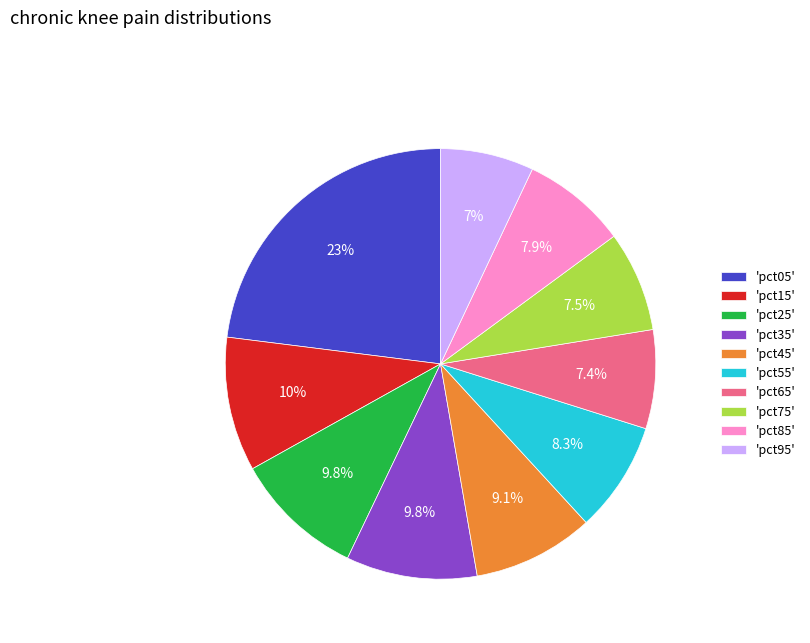

Which category has the biggest portion of the pie?

'pct05'